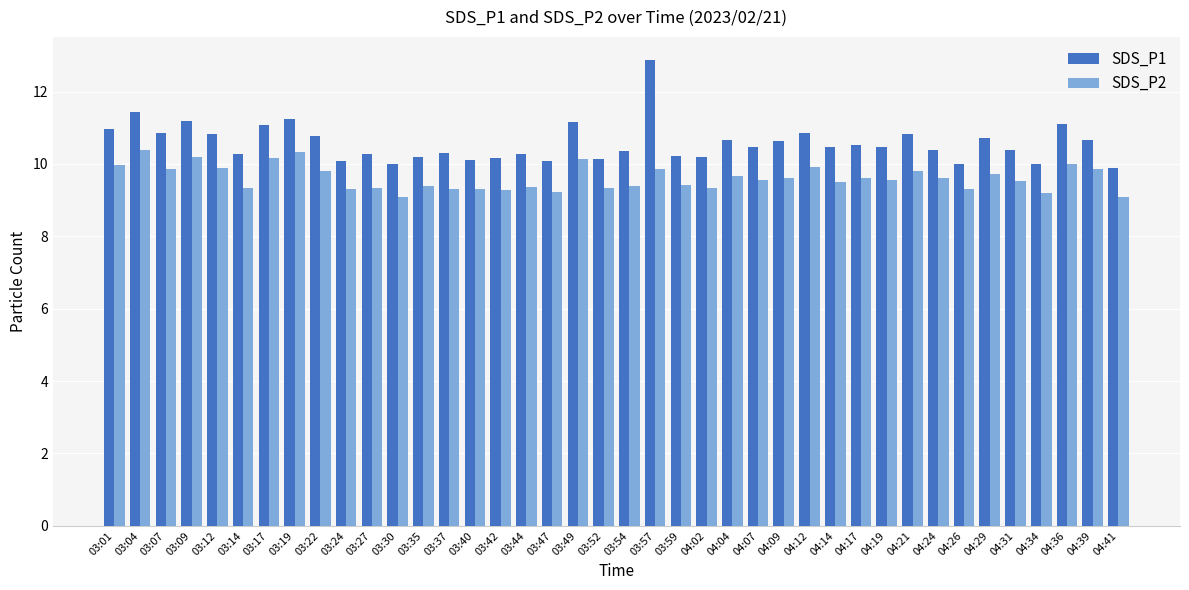

What is the label of the 10th bar from the left?

03:24